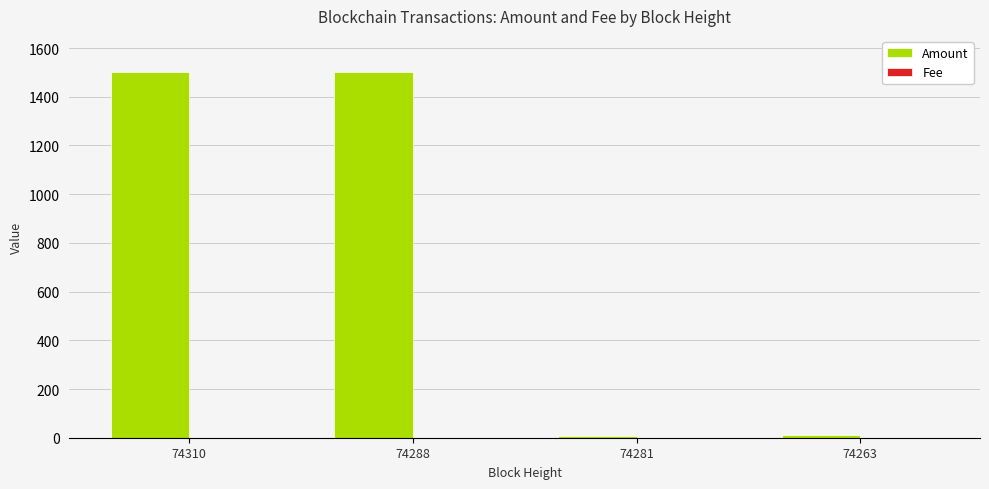

Is it true that Amount equals 1501.0 at 74310?

True